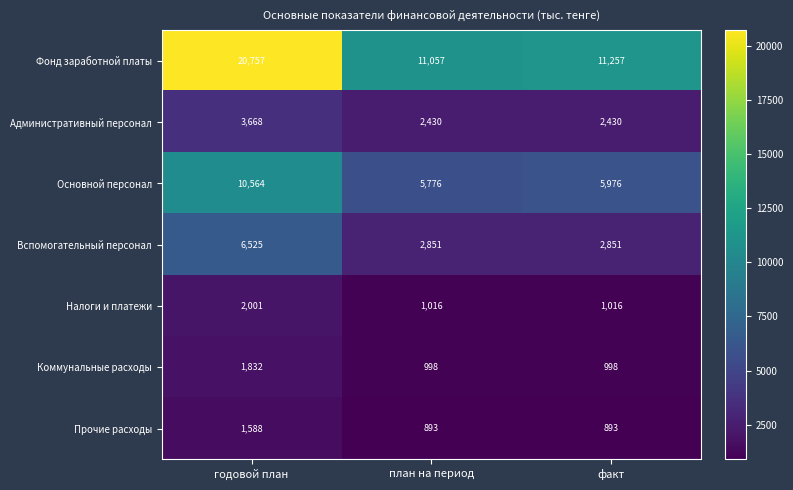

Is the value of Основной персонал at факт greater than the value of Прочие расходы at план на период?

Yes